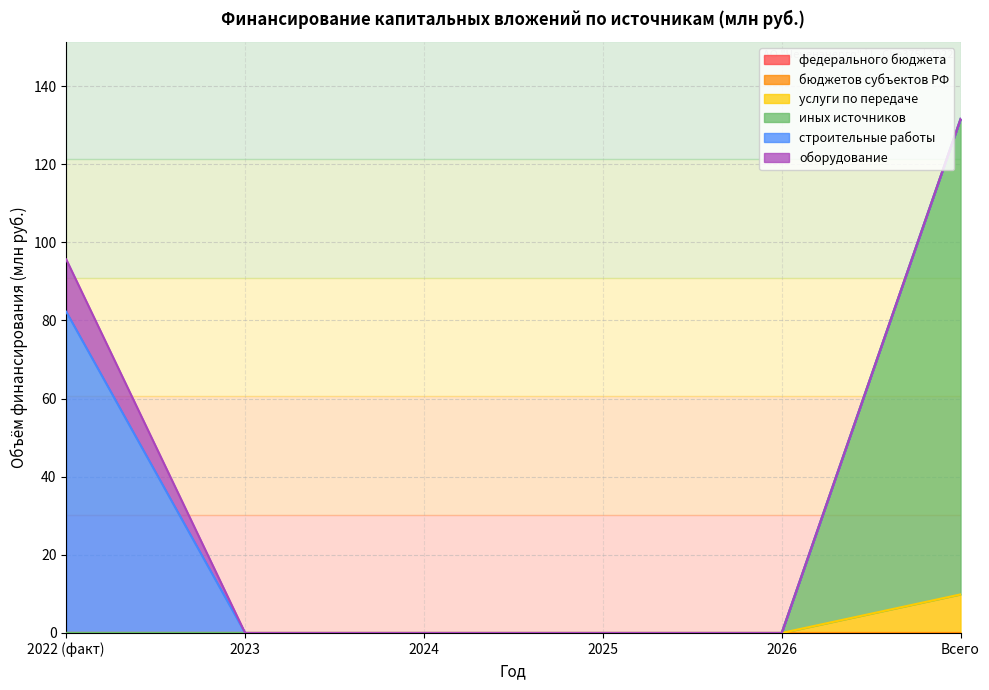

How many lines are shown in the chart?

6